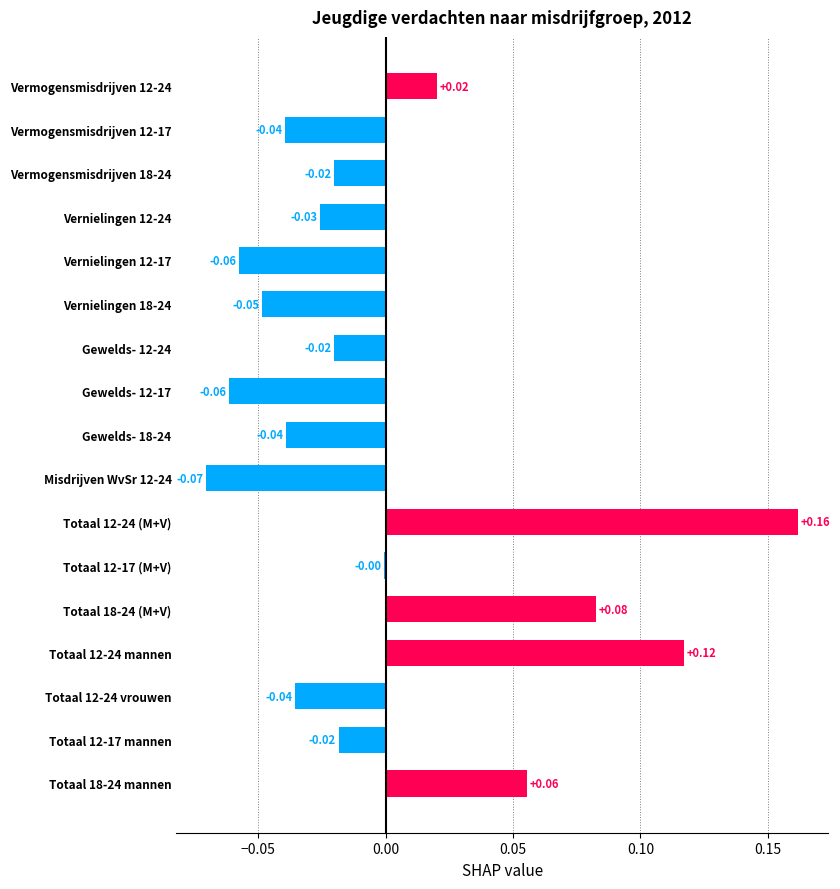

Which has a higher value, Vernielingen 18-24 or Totaal 12-17 (M+V)?

Totaal 12-17 (M+V)